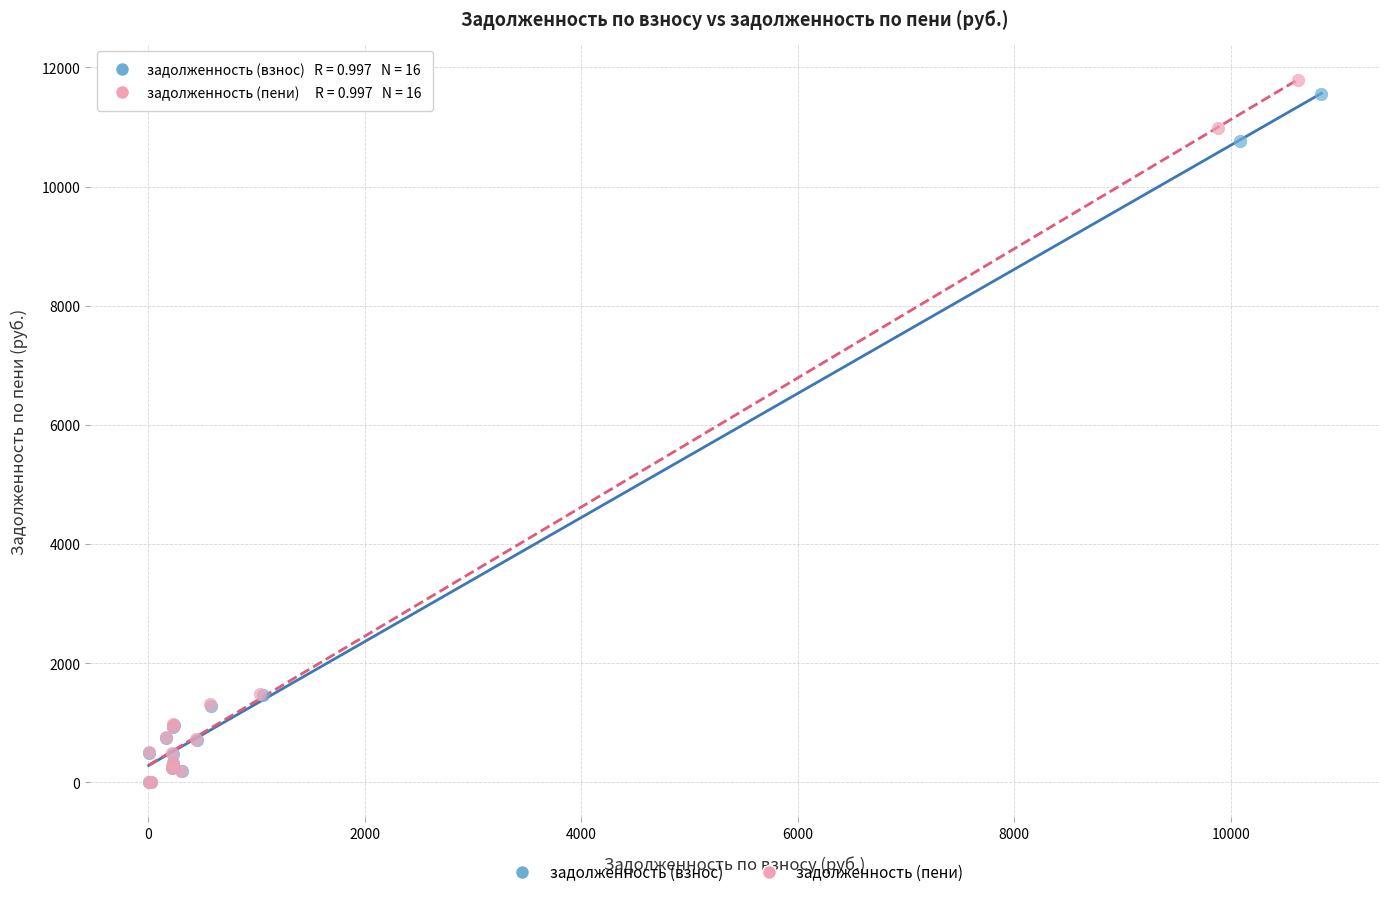

Which series has the widest spread of Y values?

задолженность (пени)